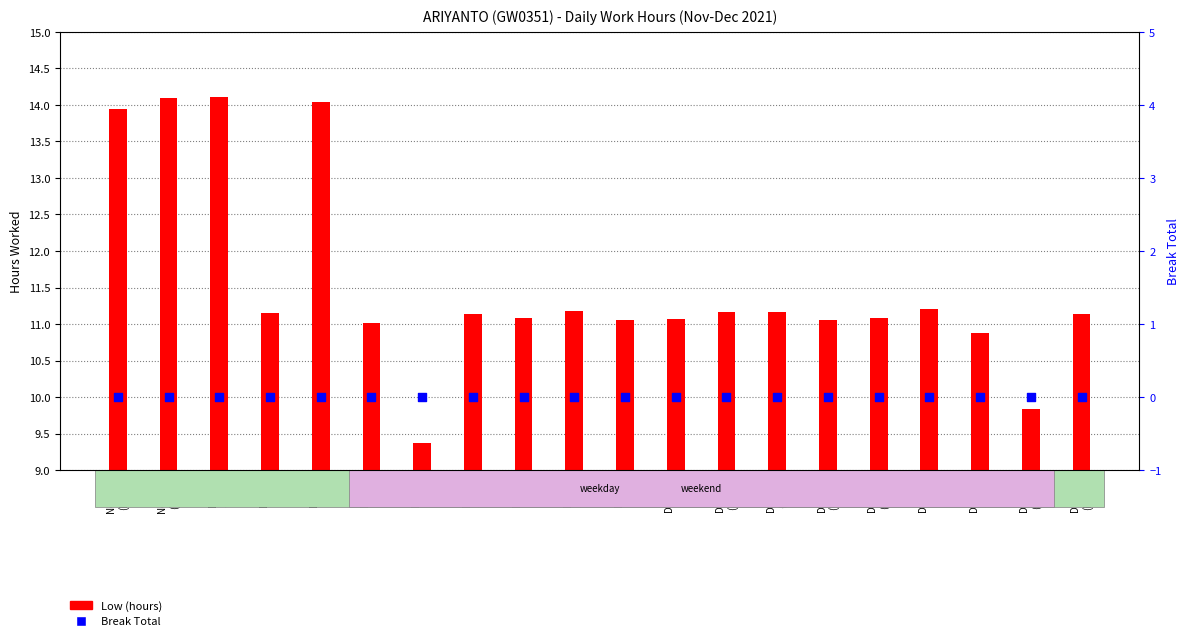

At which category is the sum across all series the highest?

Dec-1
(Wed)